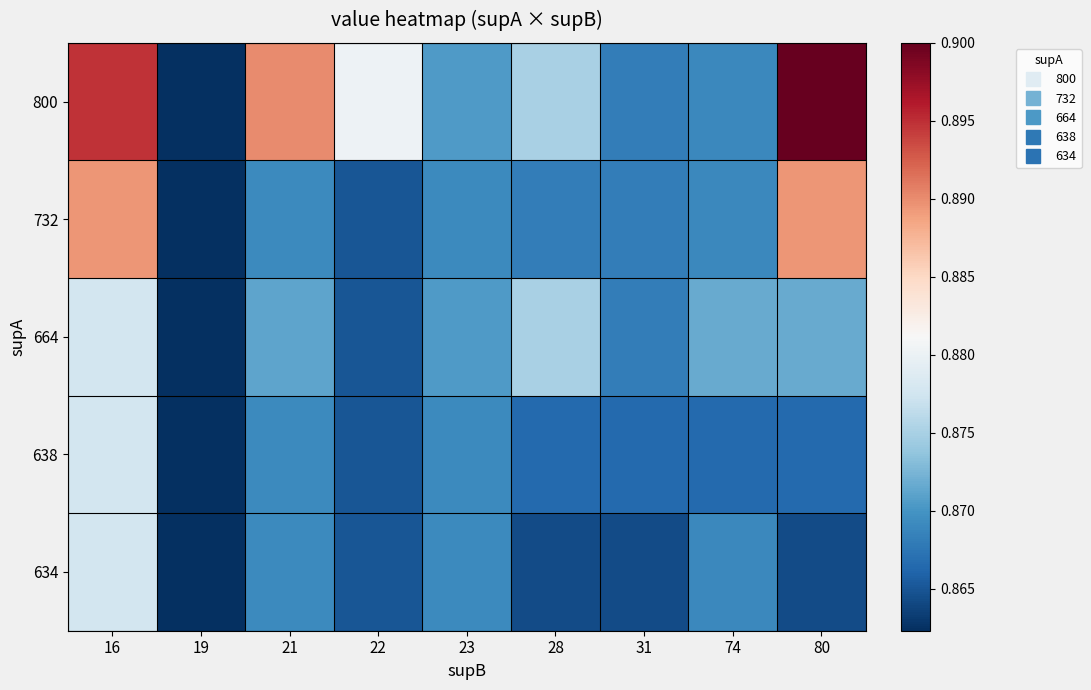

Which has a higher value, 21 or 74?

21